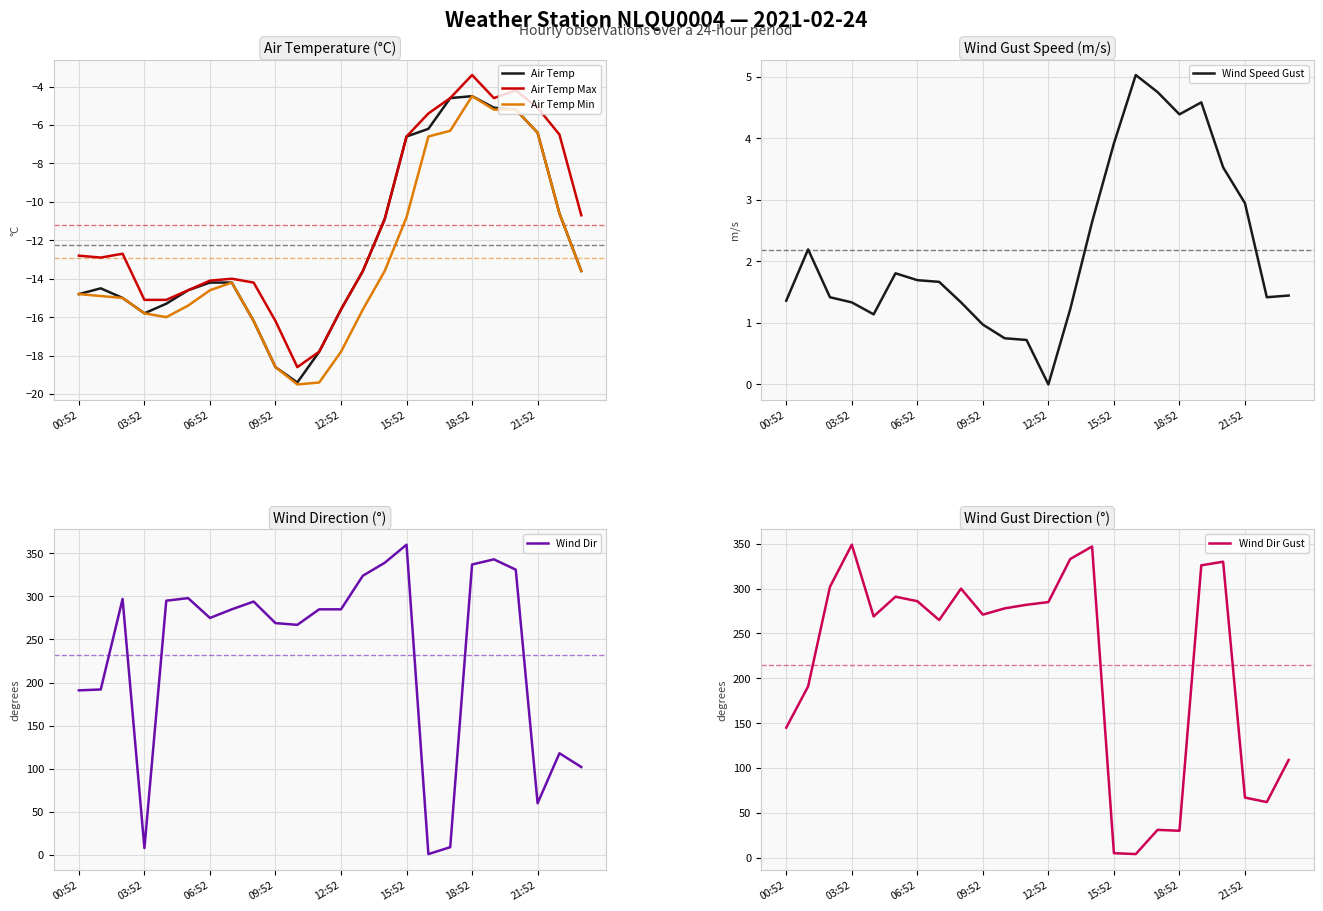

What is the maximum value for Wind Dir Gust?

349